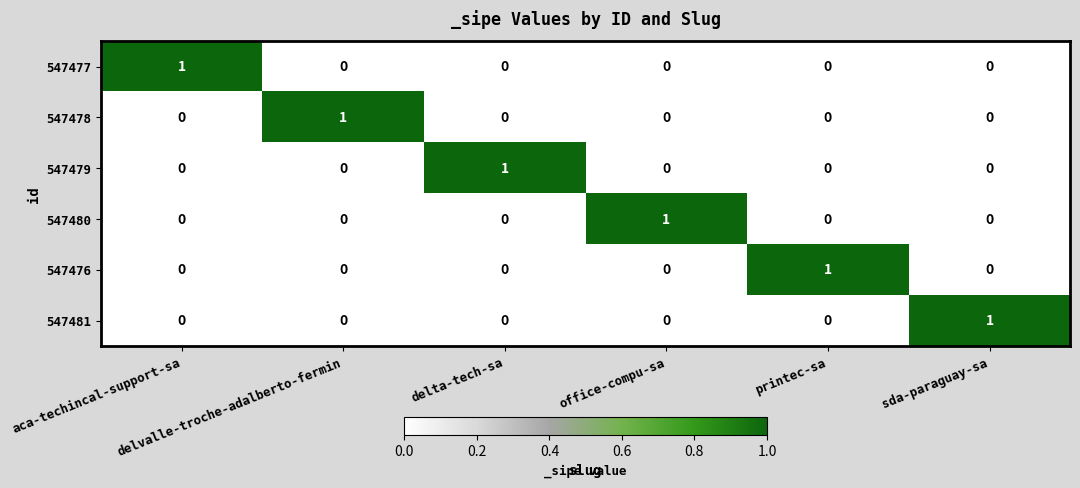

How many data points does each series have?

6